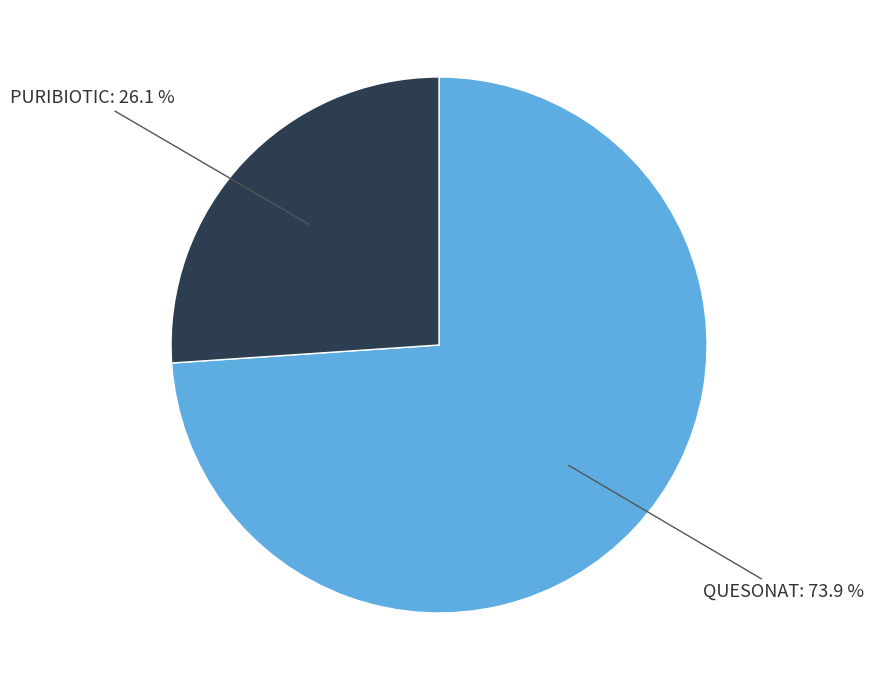

Is there any slice that represents more than half of the pie?

Yes